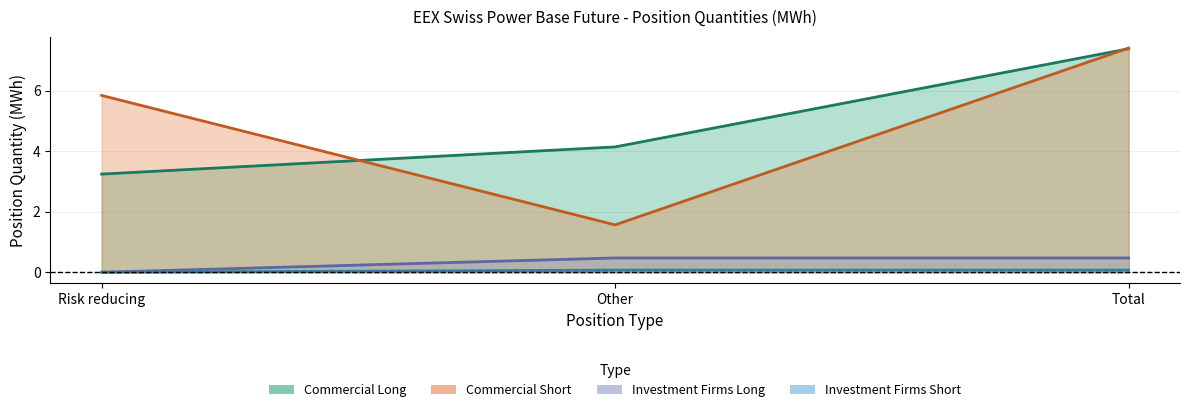

Reading right to left, what are all the values shown in this chart?

Commercial Long: 7.4	4.1	3.2
Commercial Short: 7.4	1.6	5.9
Investment Firms Long: 0.5	0.5	0.0
Investment Firms Short: 0.1	0.1	0.0